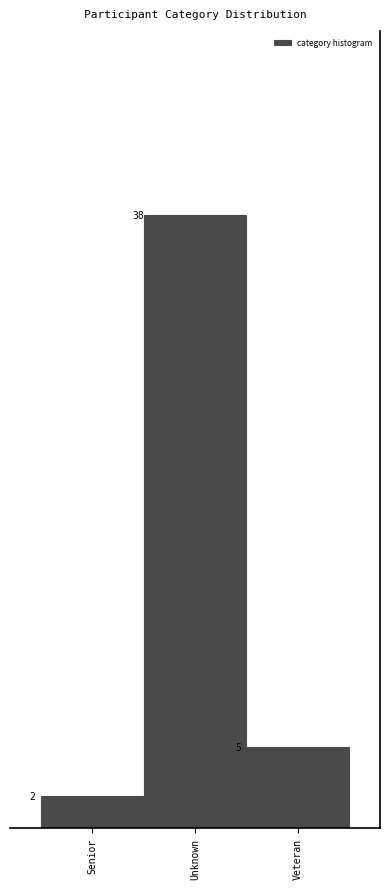

Reading left to right, what are all the values shown in this chart?

2	38	5